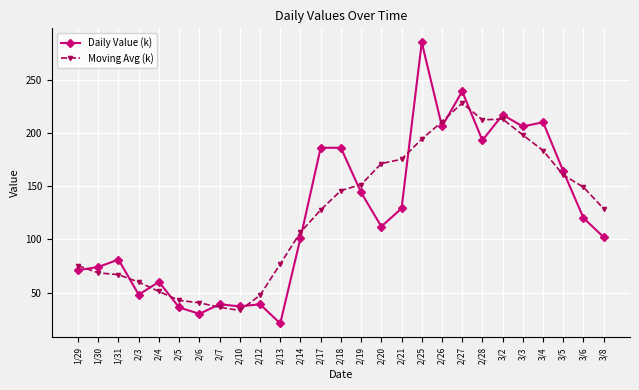

Is it true that Moving Avg (k) equals 106.6 at 2/14?

True